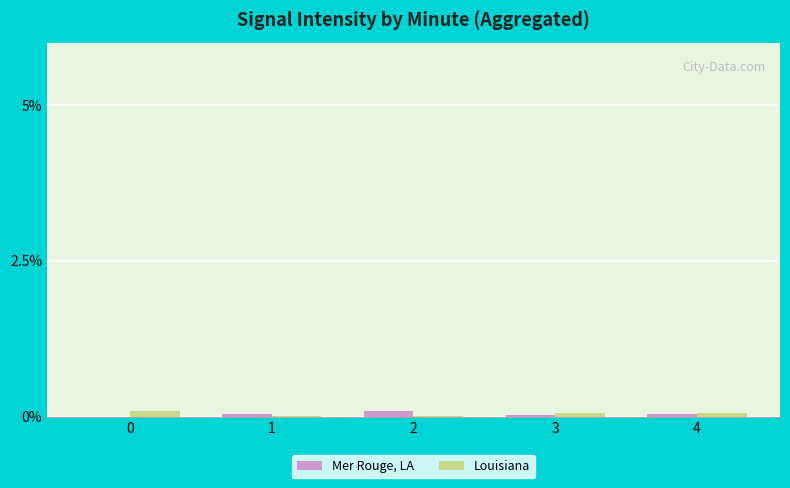

Is it true that Mer Rouge, LA equals 0.1 at 2?

True